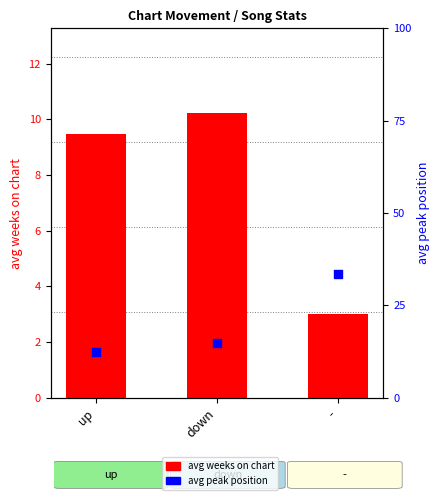

Which series has the largest Y range (max minus min)?

avg peak position